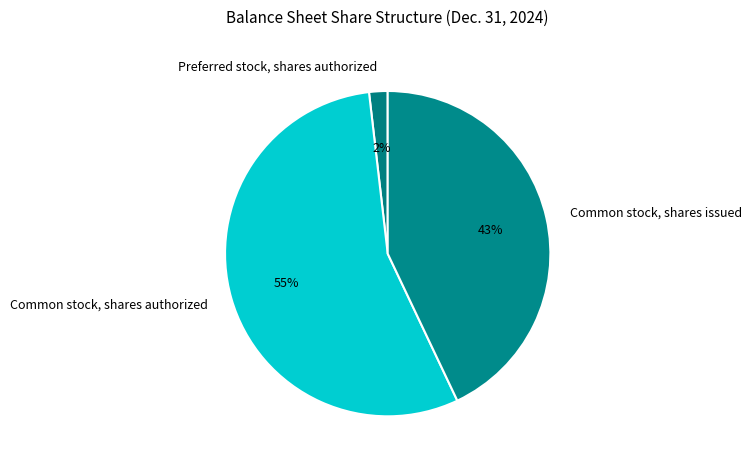

Count the number of slices in the pie.

3